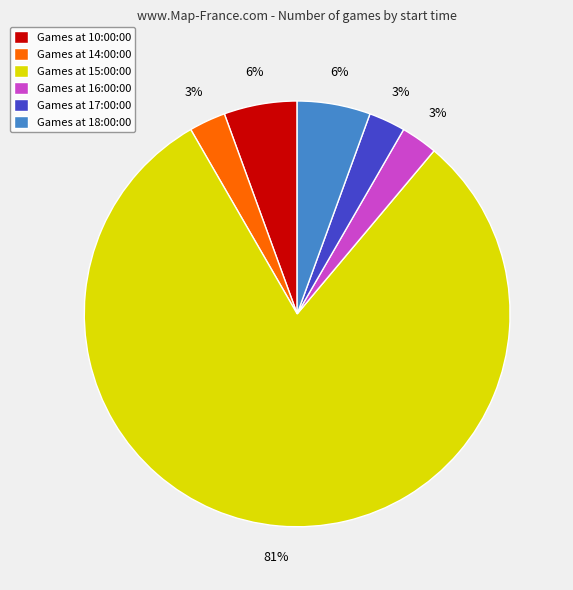

To the nearest percent, what is the difference between the Games at 16:00:00 and Games at 10:00:00 slice percentages?

3%